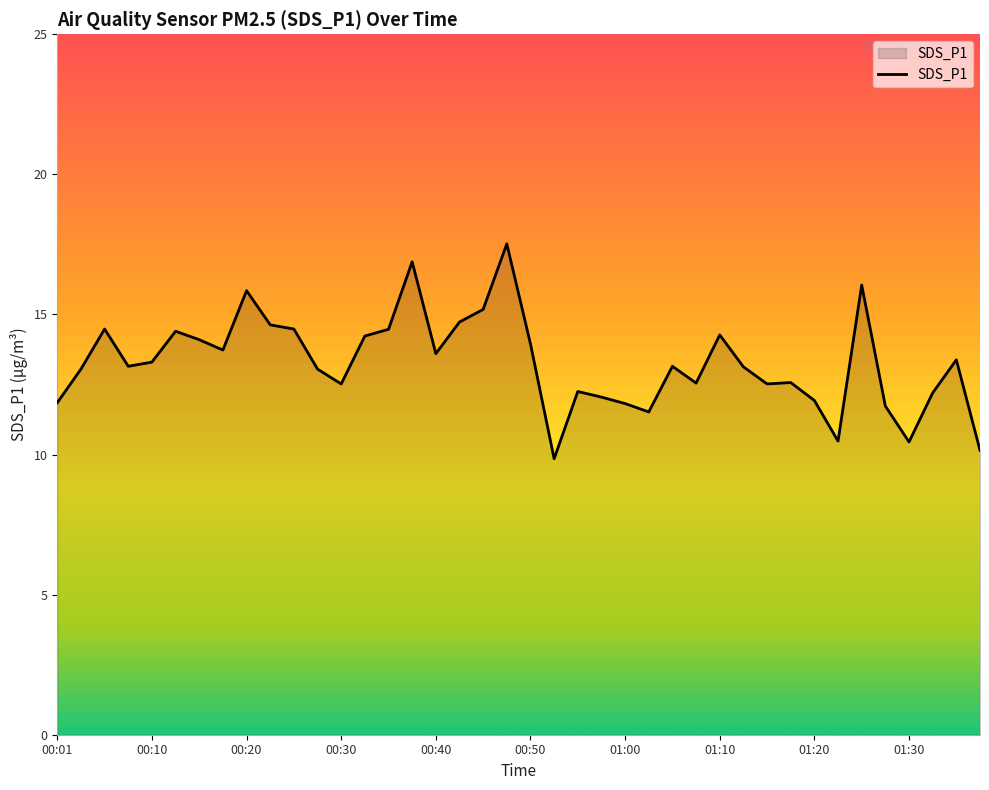

What is the maximum value shown in the chart?

17.5